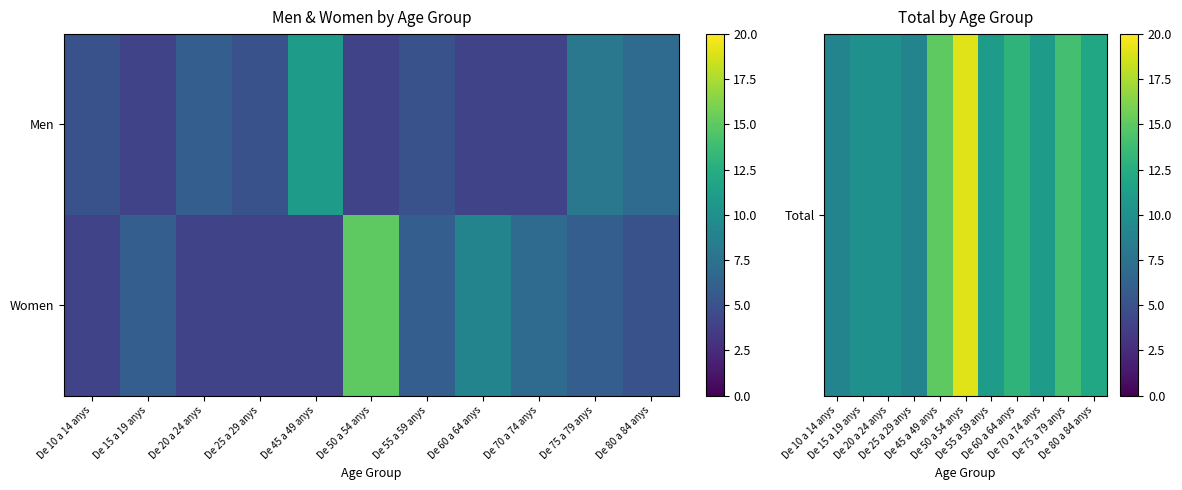

What is the minimum value shown in the chart?

4